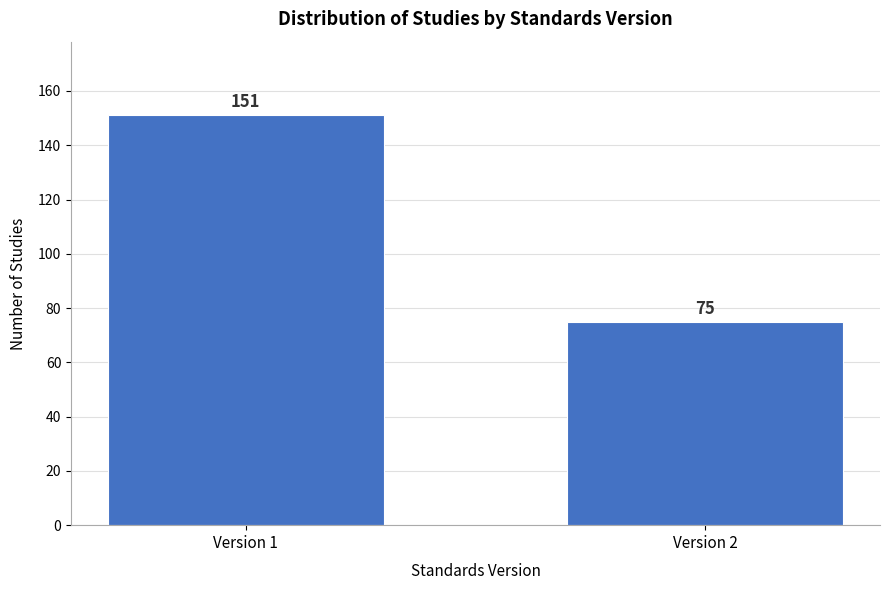

Reading right to left, what are all the values shown in this chart?

75	151